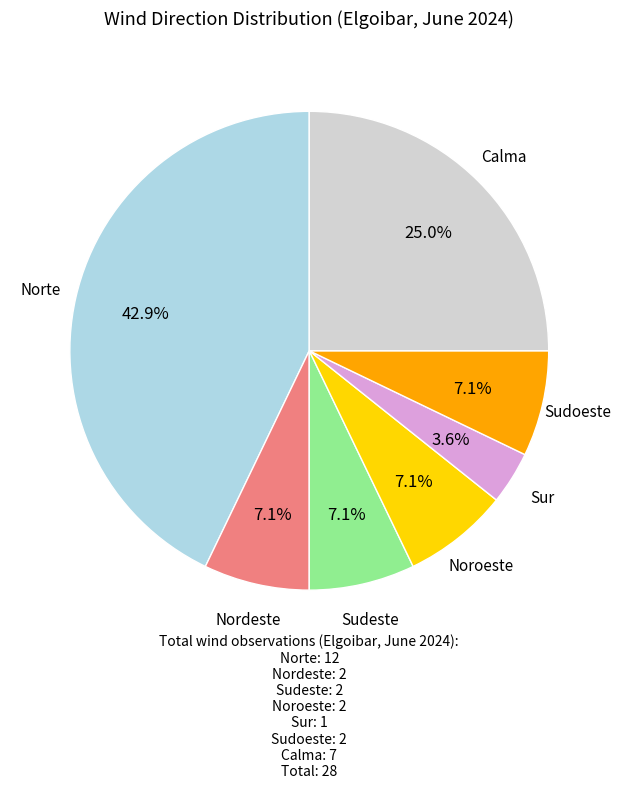

Does any single category account for the majority?

No